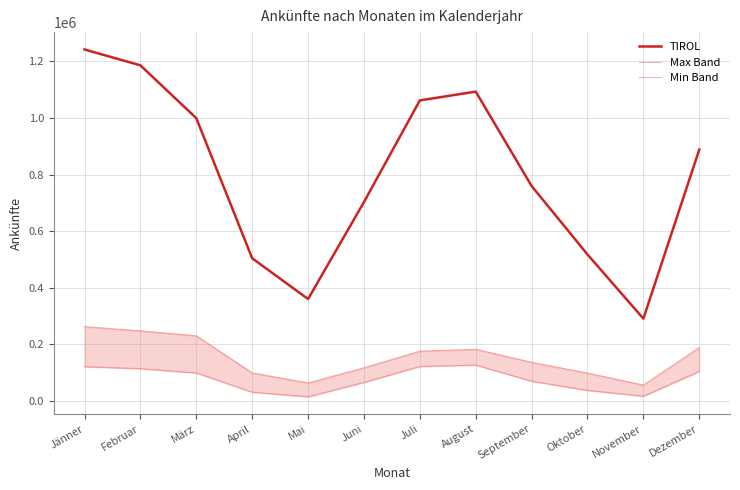

What is the sum of the TIROL values at Juli and Juni?

1765134